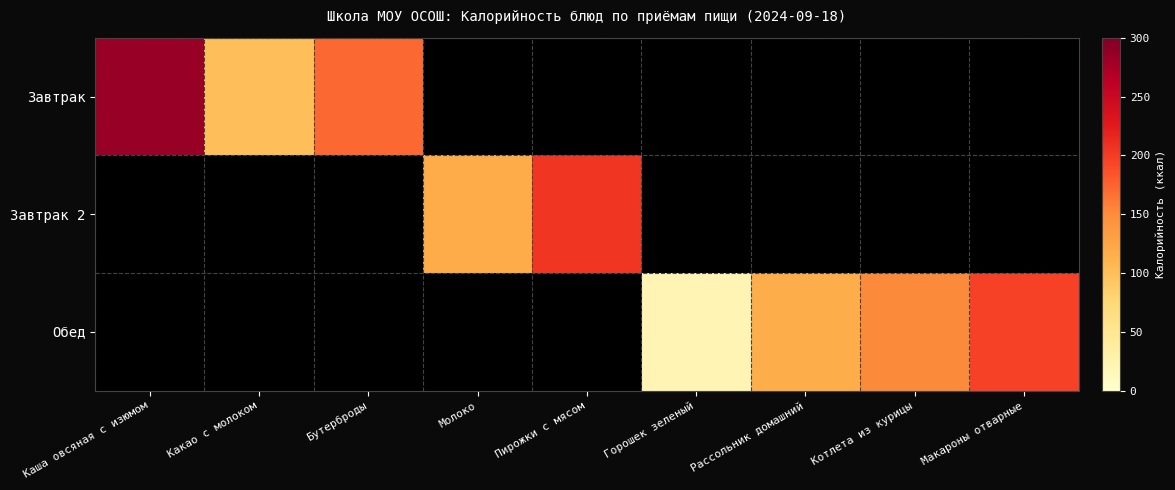

Which category has the highest value in the Завтрак 2 series?

Каша овсяная с изюмом